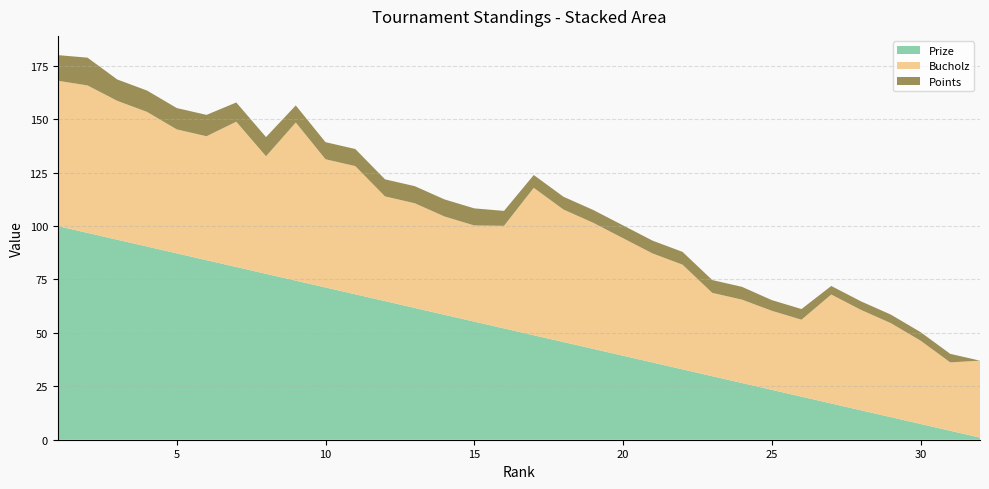

Reading right to left, transcribe all the data shown in this chart.

Prize: 32=1.0	31=4.2	30=7.4	29=10.6	28=13.8	27=17.0	26=20.2	25=23.4	24=26.6	23=29.7	22=32.9	21=36.1	20=39.3	19=42.5	18=45.7	17=48.9	16=52.1	15=55.3	14=58.5	13=61.7	12=64.9	11=68.1	10=71.3	9=74.5	8=77.7	7=80.8	6=84.0	5=87.2	4=90.4	3=93.6	2=96.8	1=100.0
Bucholz: 32=36.0	31=32.0	30=39.0	29=44.0	28=47.0	27=51.0	26=36.0	25=37.0	24=39.0	23=39.0	22=49.0	21=51.0	20=55.0	19=59.0	18=62.0	17=69.0	16=48.0	15=45.0	14=46.0	13=49.0	12=49.0	11=60.0	10=60.0	9=74.0	8=55.0	7=68.0	6=58.0	5=58.0	4=63.0	3=65.0	2=69.0	1=68.0
Points: 32=0.0	31=4.0	30=4.0	29=4.0	28=4.0	27=4.0	26=5.0	25=5.0	24=6.0	23=6.0	22=6.0	21=6.0	20=6.0	19=6.0	18=6.0	17=6.0	16=7.0	15=8.0	14=8.0	13=8.0	12=8.0	11=8.0	10=8.0	9=8.0	8=9.0	7=9.0	6=10.0	5=10.0	4=10.0	3=10.0	2=13.0	1=12.0